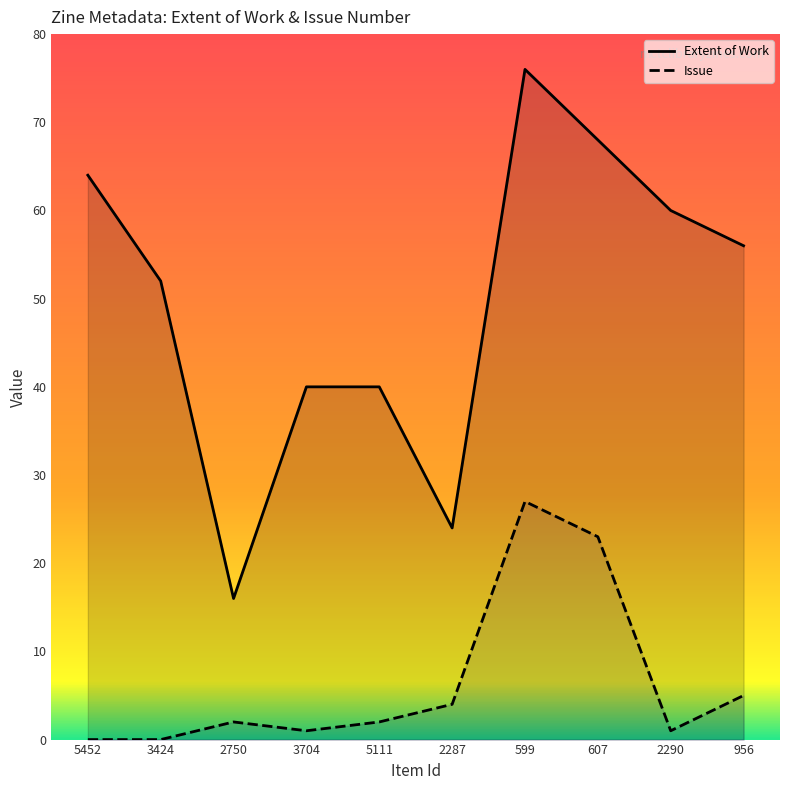

Reading right to left, extract all data points from this chart.

Extent of Work: 956=56	2290=60	607=68	599=76	2287=24	5111=40	3704=40	2750=16	3424=52	5452=64
Issue: 956=5	2290=1	607=23	599=27	2287=4	5111=2	3704=1	2750=2	3424=0	5452=0